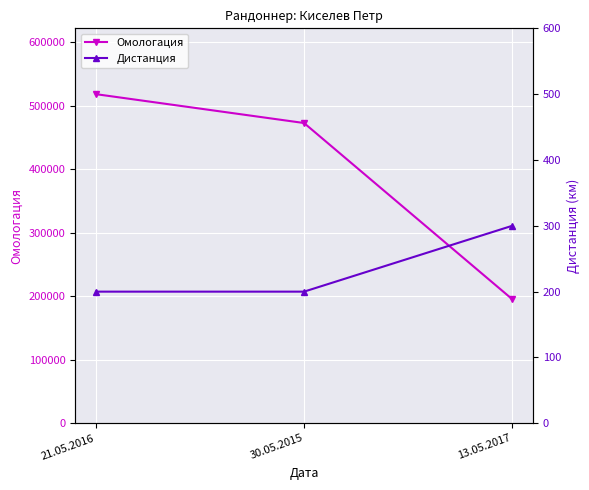

How many lines are shown in the chart?

2